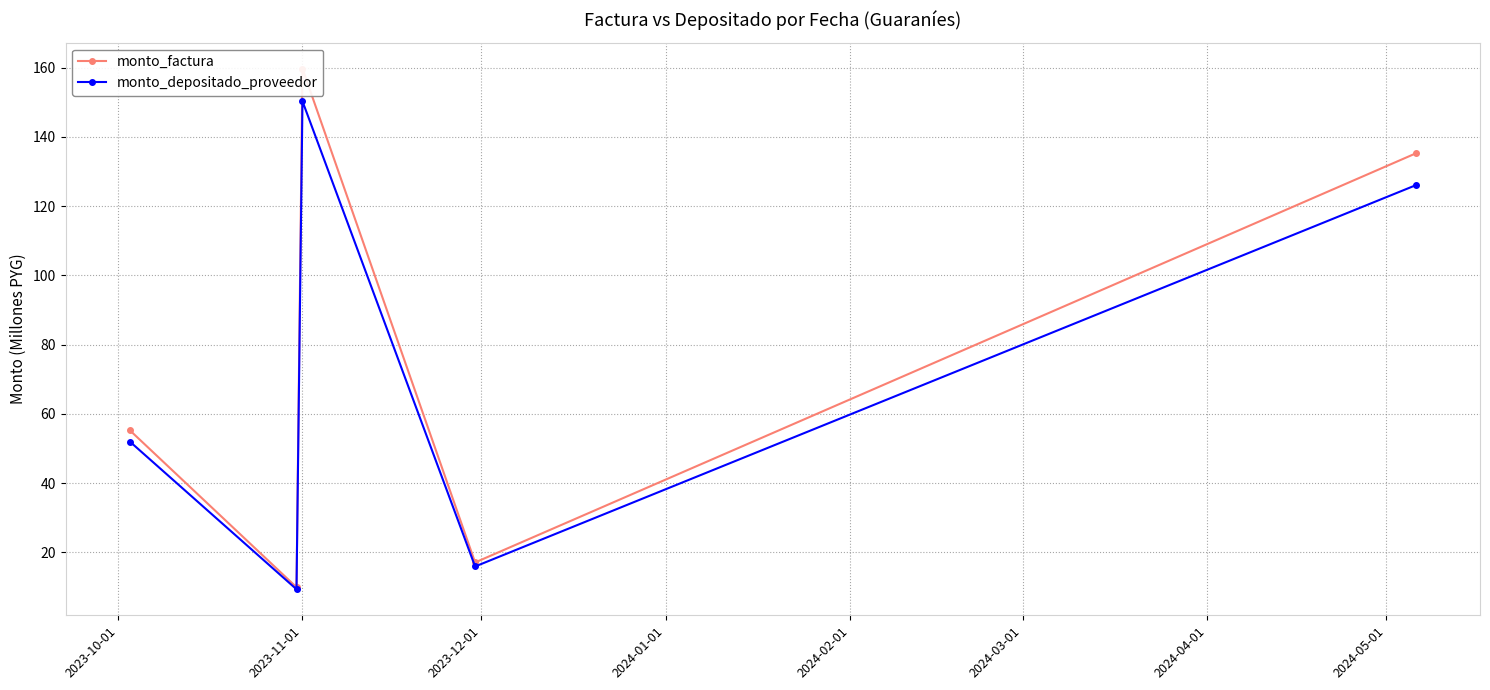

What is the highest value of the monto_depositado_proveedor series?

150.3